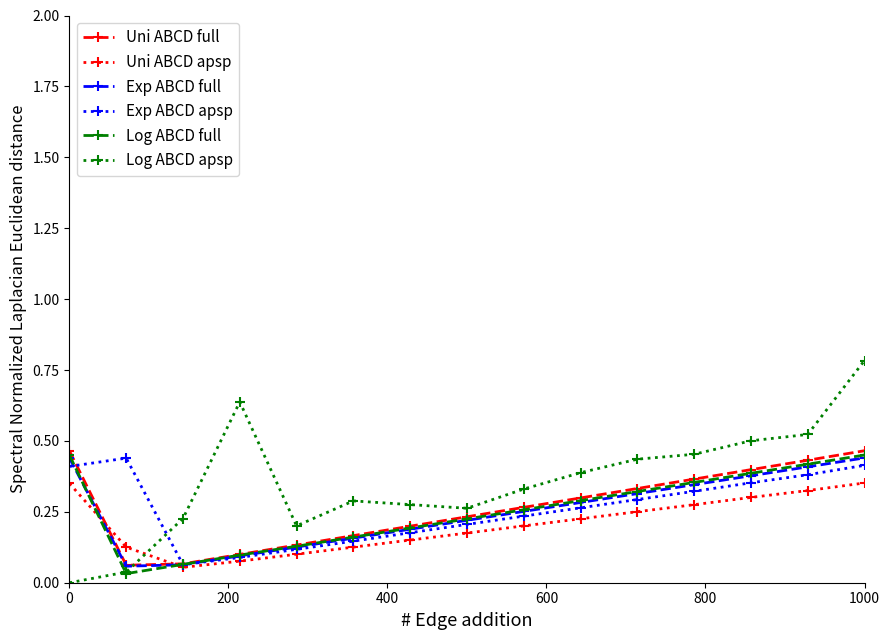

What is the greatest value displayed?

0.8